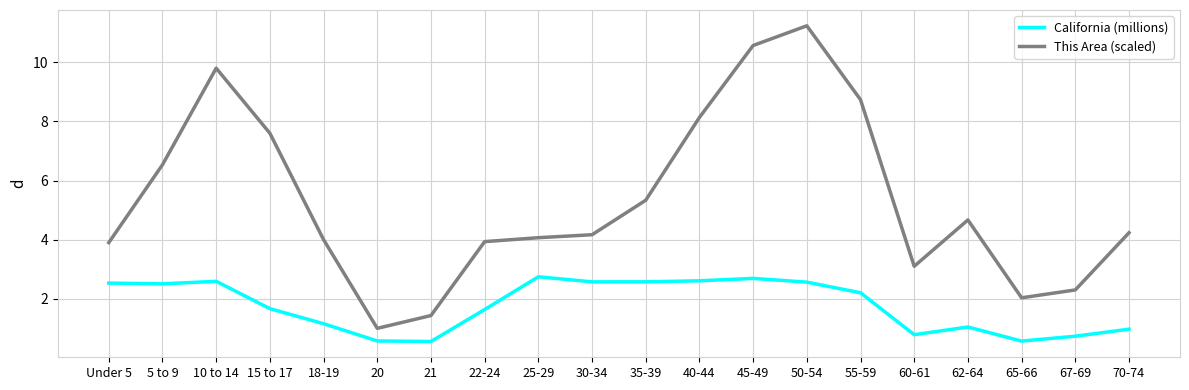

What is the average value of the This Area (scaled) series?

5.3